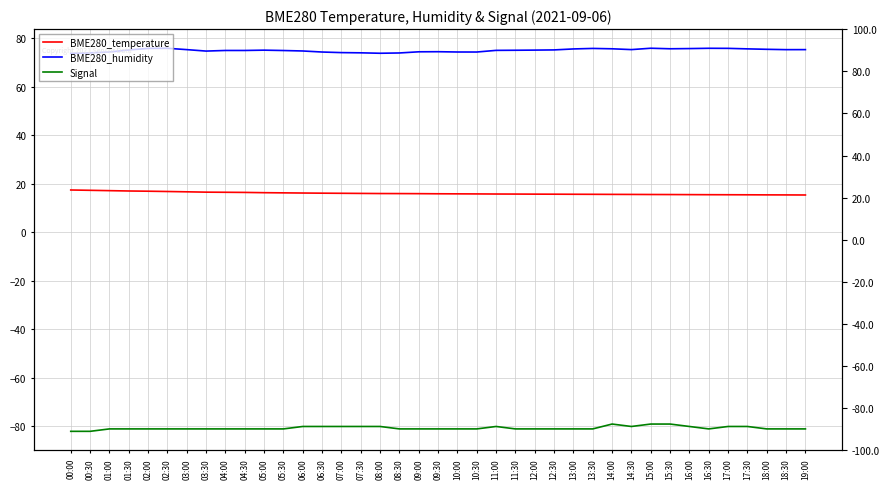

Is it true that BME280_temperature equals 17.0 at 02:00?

True